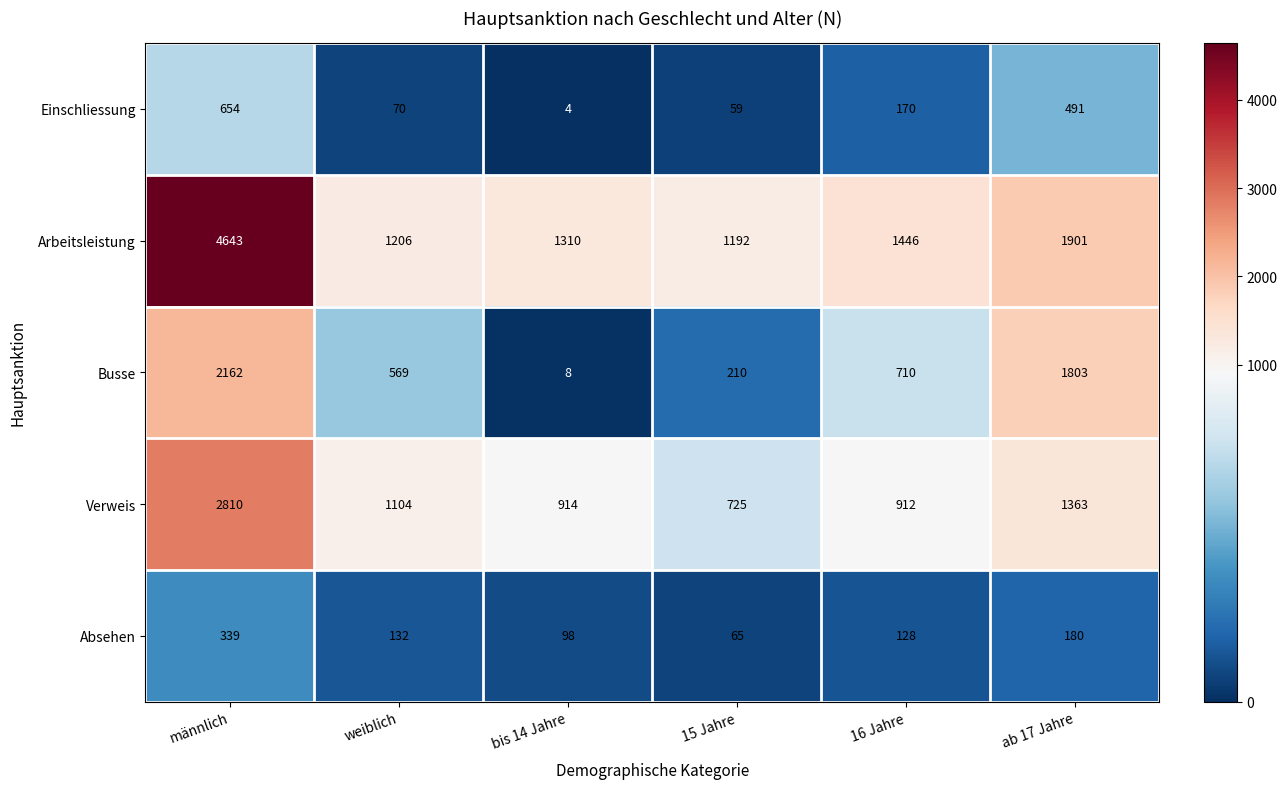

What is the difference between the maximum and minimum values in the Busse series?

2154